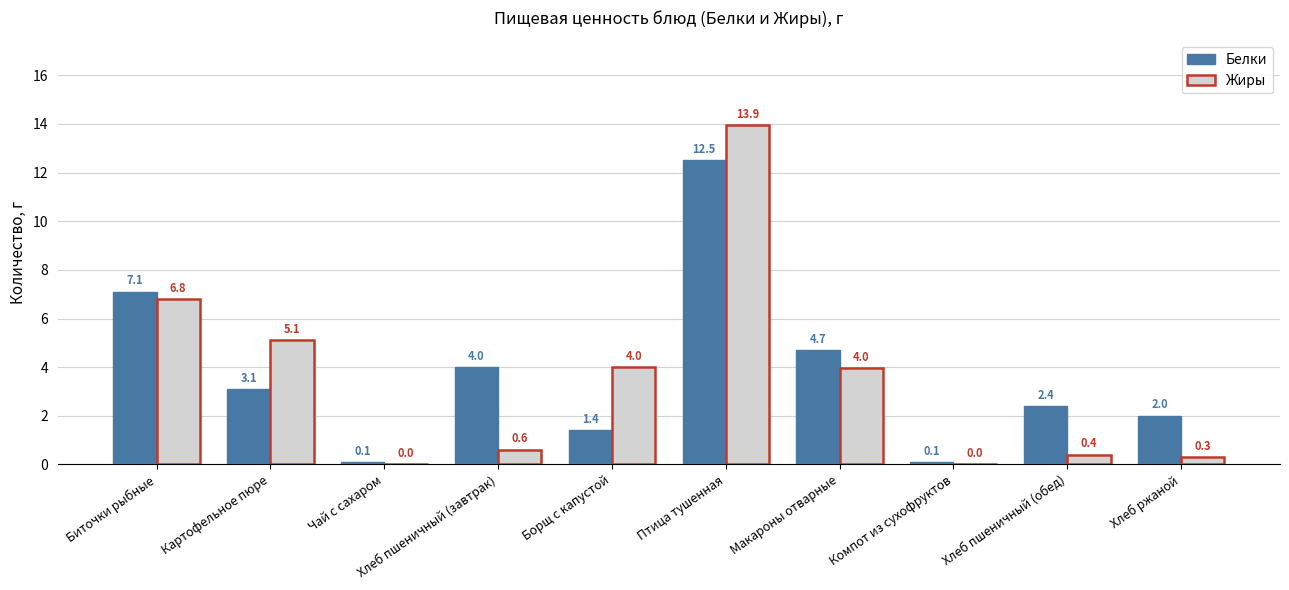

At which category is the sum across all series the highest?

Птица тушенная